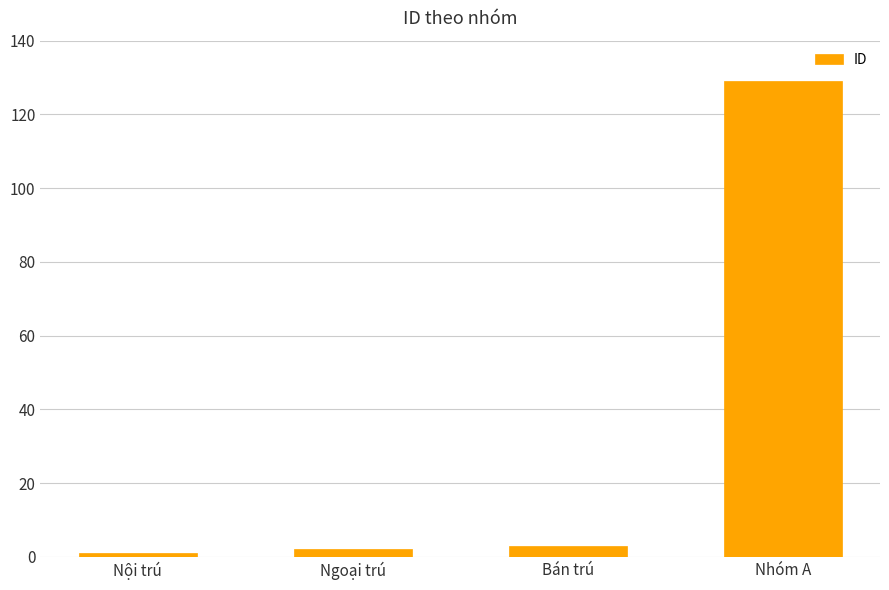

What is the value of the 1st bar from the left?

1